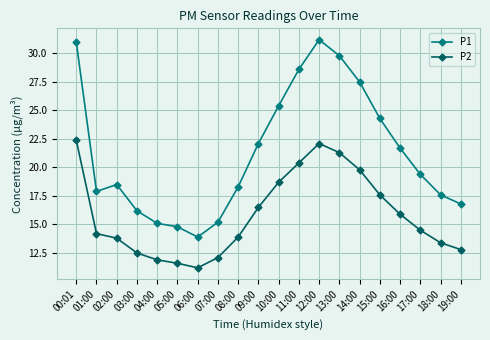

Rank the series by their maximum value, from highest to lowest.

P1, P2